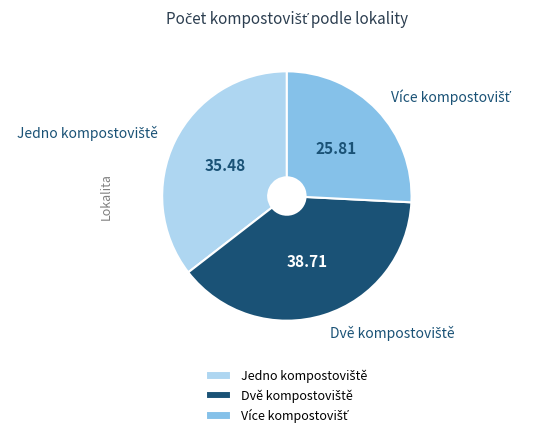

Is there a majority slice in this chart?

No